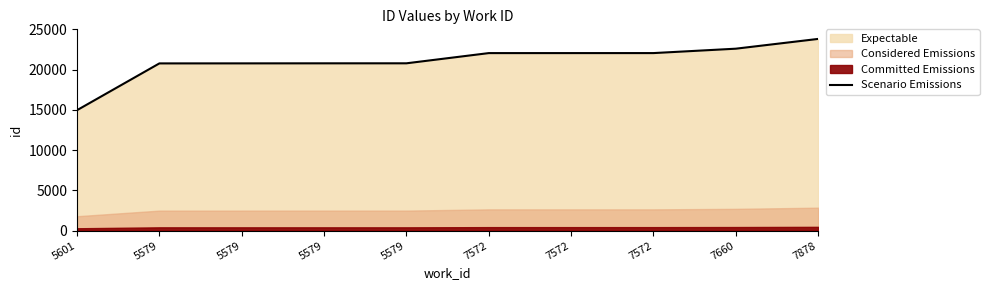

The value at 7572 is 13947. True or false?

False